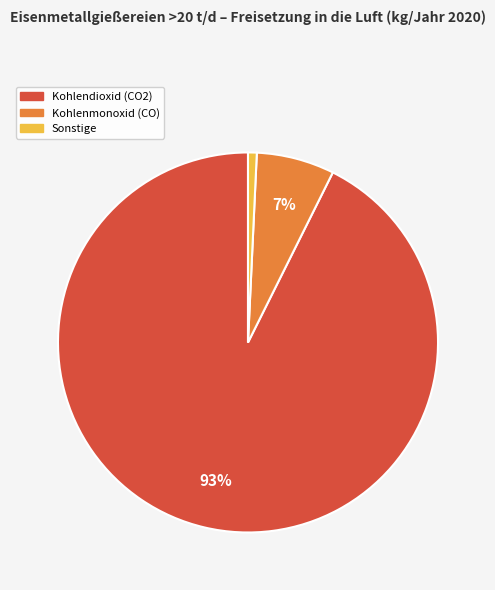

Is there any slice that represents more than half of the pie?

Yes